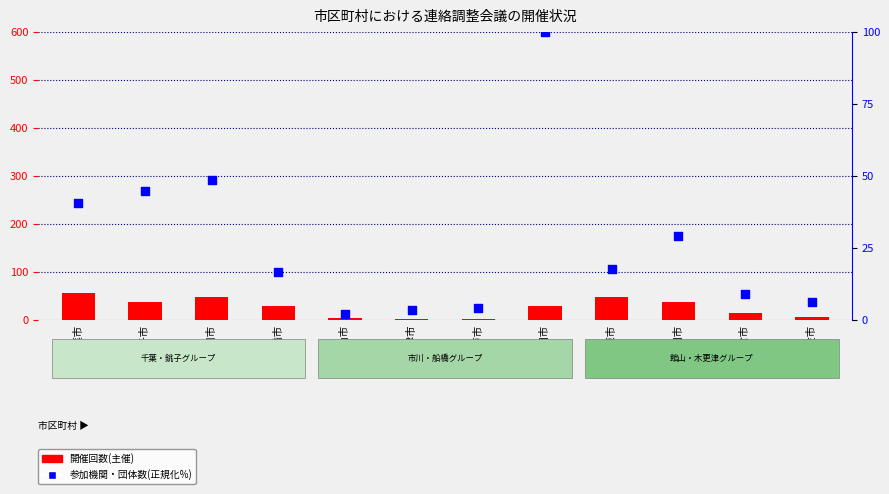

Which series contains the highest Y value?

参加機関・団体数(%)